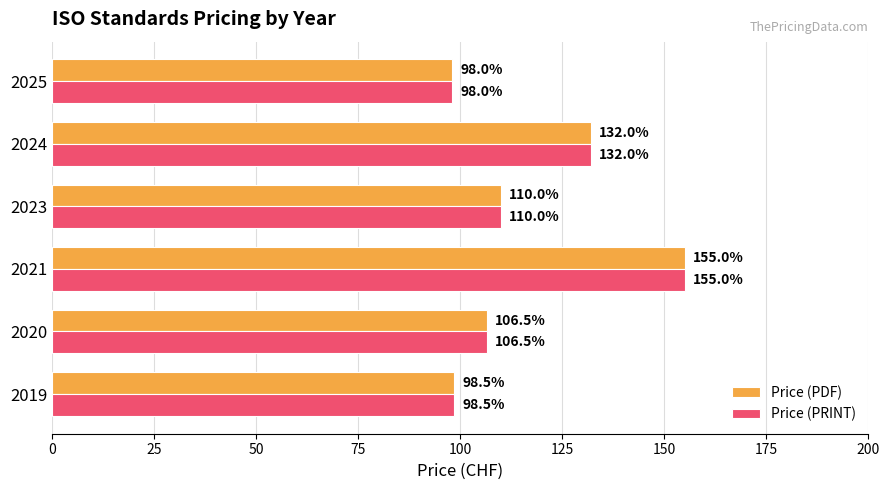

At which category is the sum across all series the highest?

2021